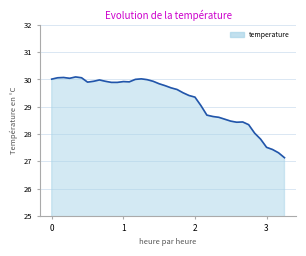

What is the difference between the maximum and minimum values?

3.0